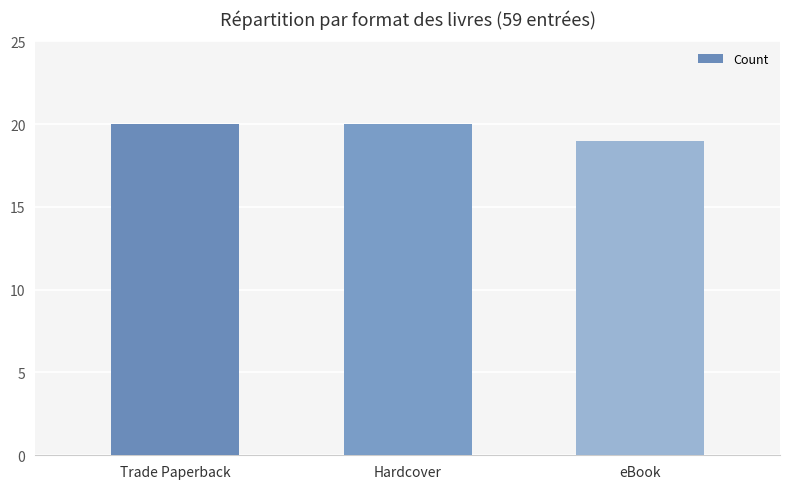

What is the minimum value shown in the chart?

19